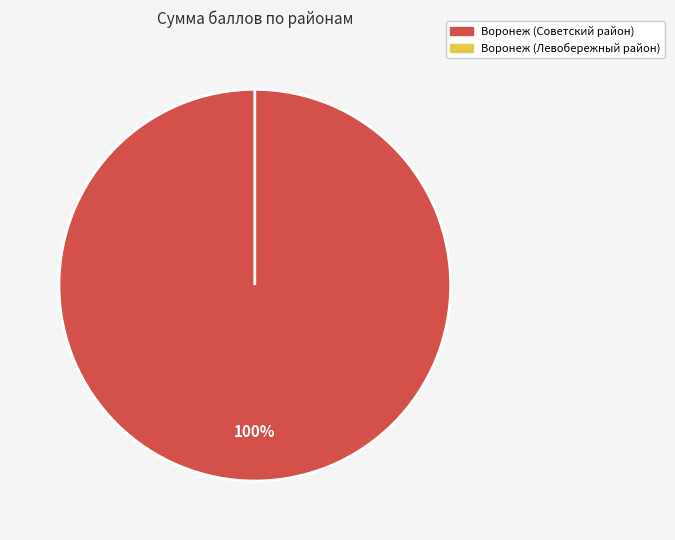

True or false: Воронеж (Левобережный район) accounts for 0% of the total.

True